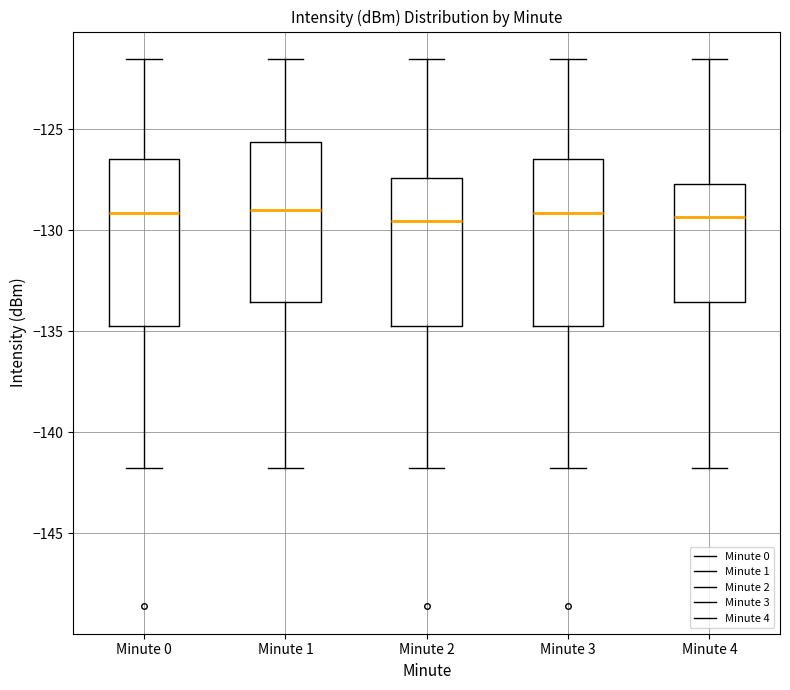

Reading left to right, read every box against the y-axis: the position of its median line, the range the box covers, and the ends of its whiskers. The values are not printed on the chart, so give them approximately, as read against the axis.

Minute 0: median -129.0, box -135.0 to -126.5, whiskers -142.0 to -121.5
Minute 1: median -129.0, box -133.5 to -125.5, whiskers -142.0 to -121.5
Minute 2: median -129.5, box -135.0 to -127.5, whiskers -142.0 to -121.5
Minute 3: median -129.0, box -135.0 to -126.5, whiskers -142.0 to -121.5
Minute 4: median -129.5, box -133.5 to -127.5, whiskers -142.0 to -121.5